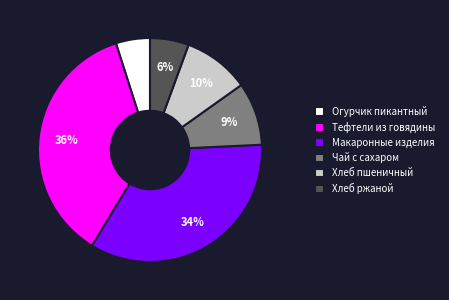

To the nearest percent, what portion does Макаронные изделия represent?

34%